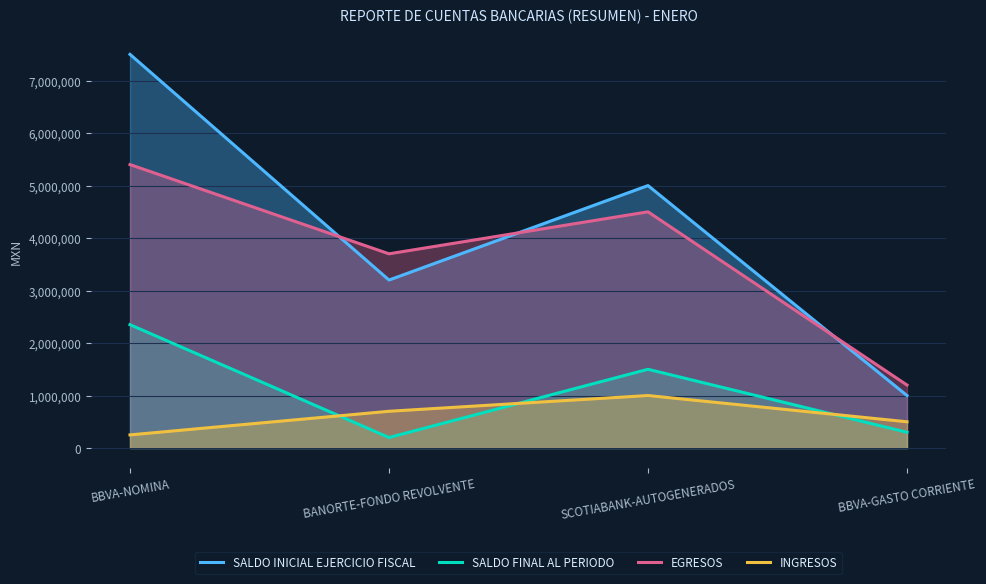

Rank the series by their maximum value, from lowest to highest.

INGRESOS, SALDO FINAL AL PERIODO, EGRESOS, SALDO INICIAL EJERCICIO FISCAL